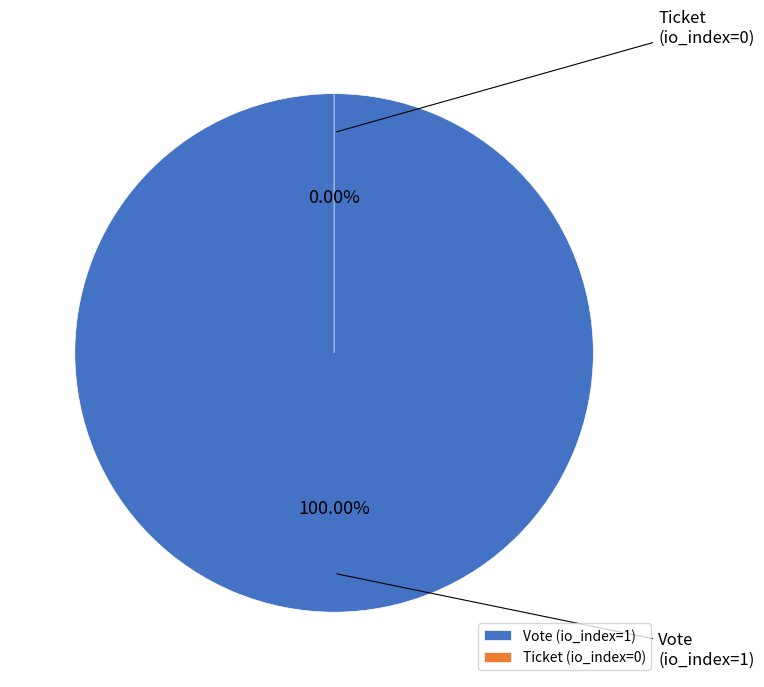

Is there a majority slice in this chart?

Yes